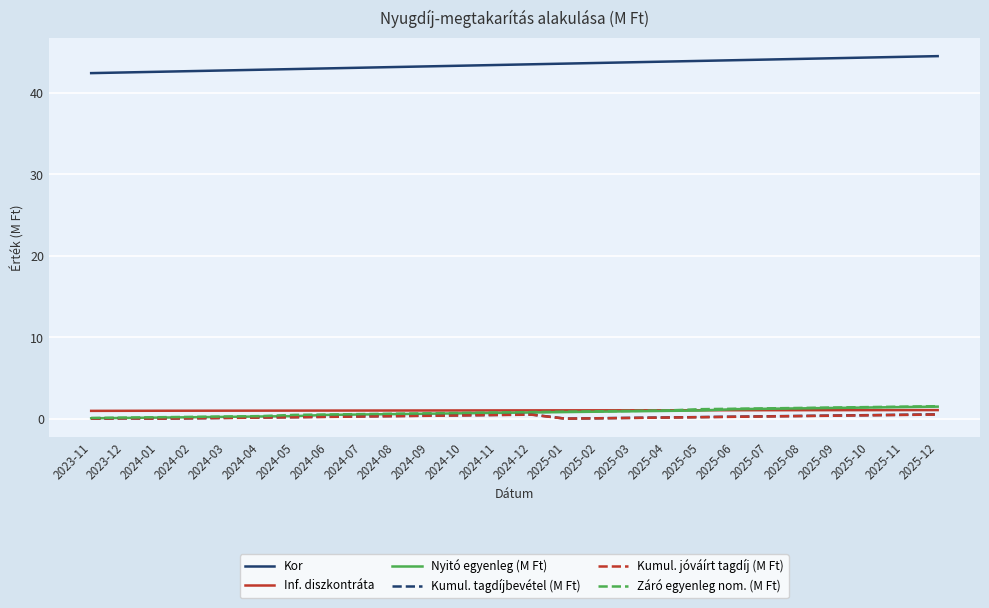

What is the maximum value shown in the chart?

44.5